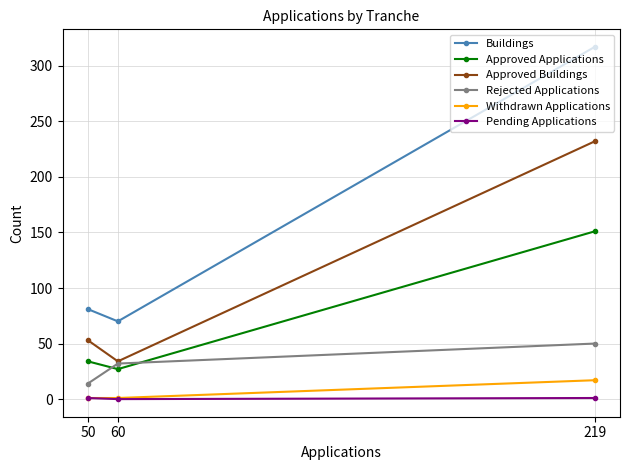

At which category is the sum across all series the highest?

219